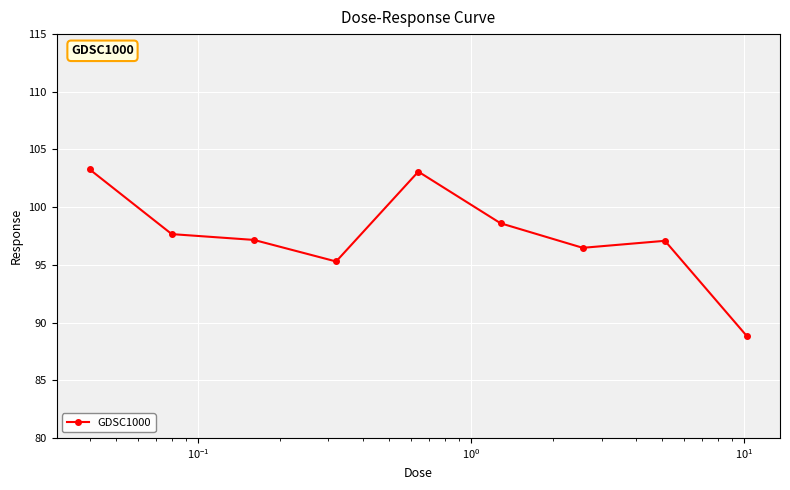

Does the chart have visible grid lines?

Yes